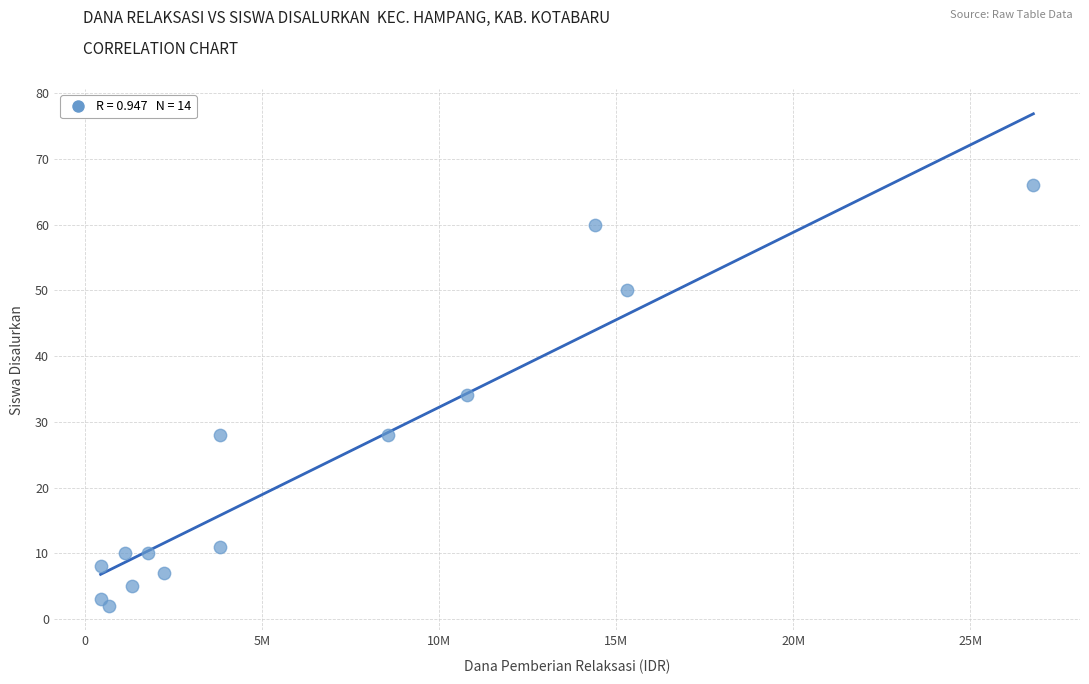

What is the range of X values (max minus min)?

26325000